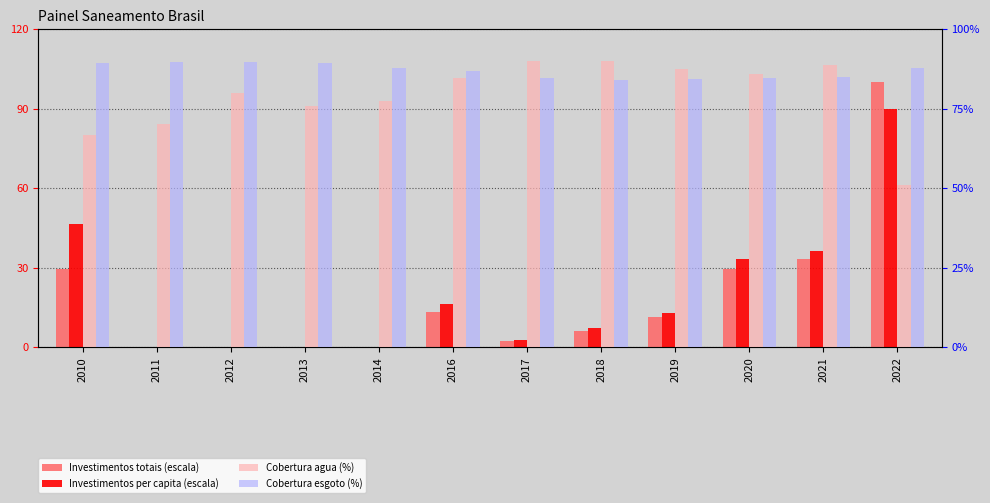

The value of Cobertura agua (%) at 2017 is 161.7. True or false?

False